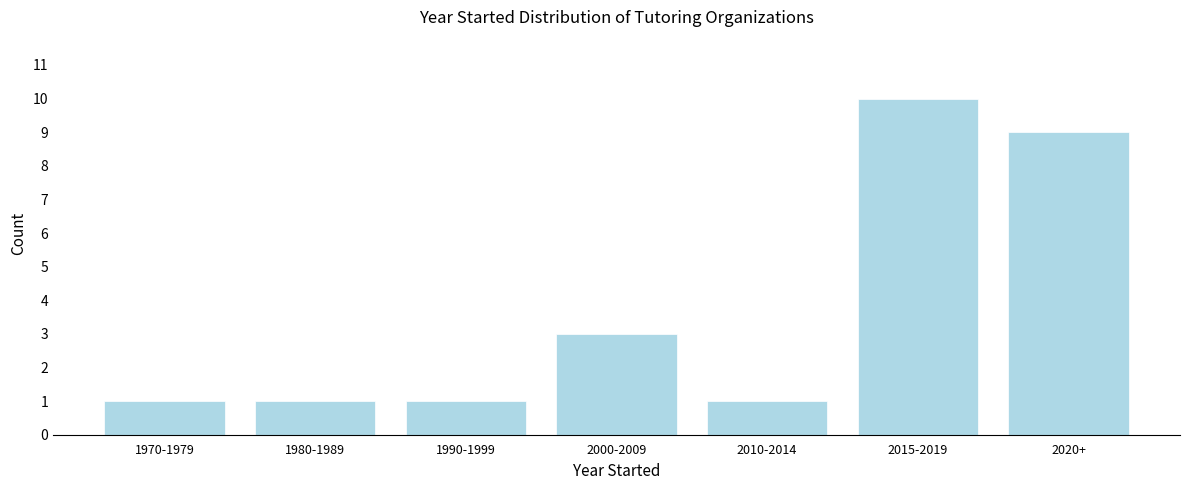

Reading left to right, list all the values displayed in this chart.

1	1	1	3	1	10	9